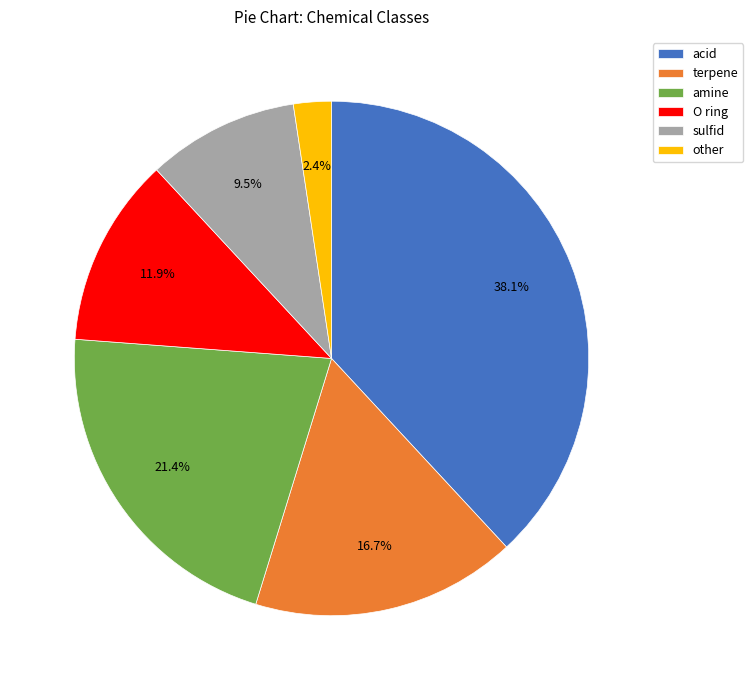

True or false: other accounts for 2% of the total.

True